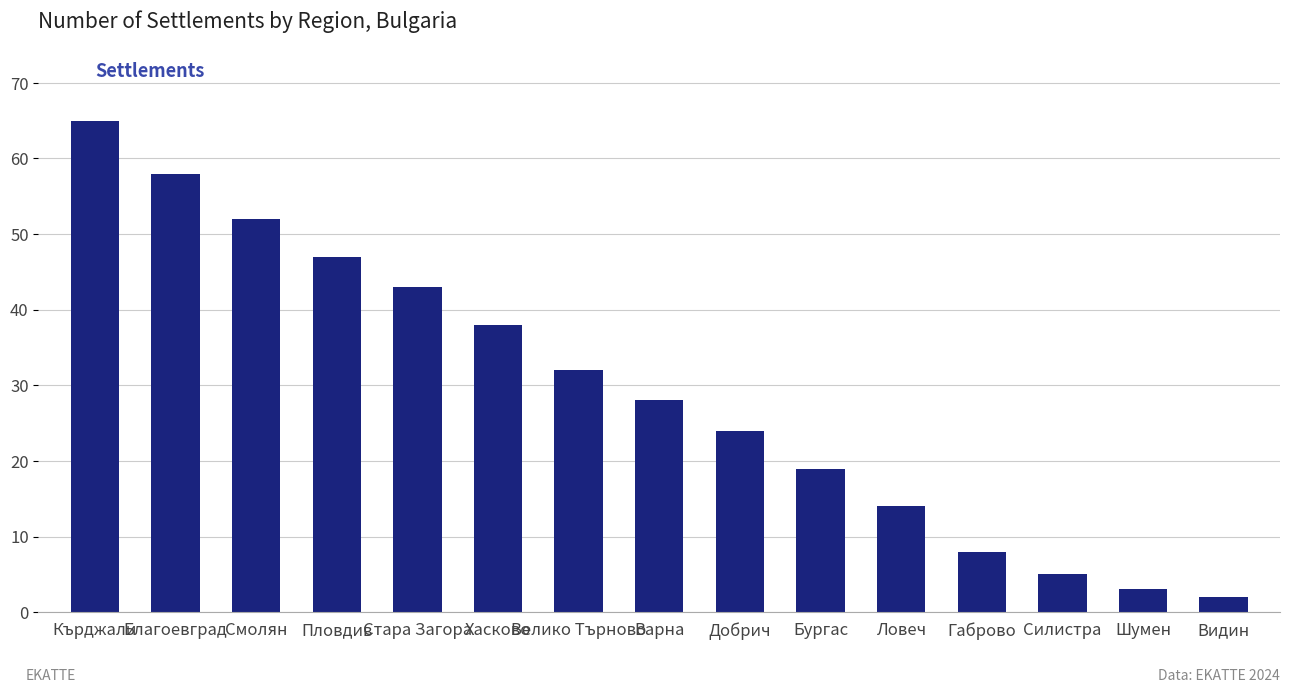

At which category does the chart reach its minimum across all series?

Видин